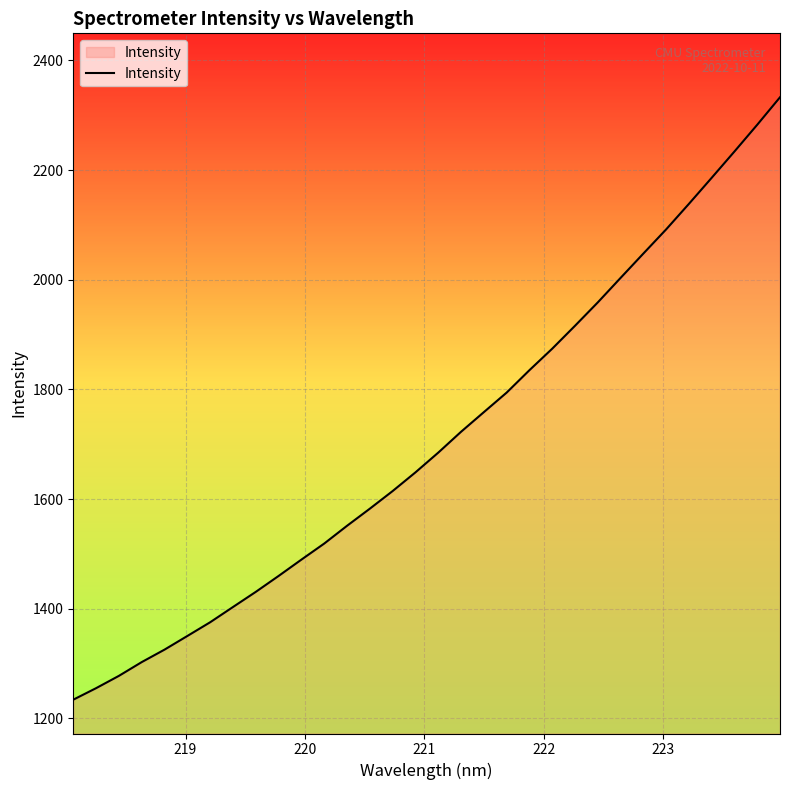

What is the smallest value displayed?

1234.0